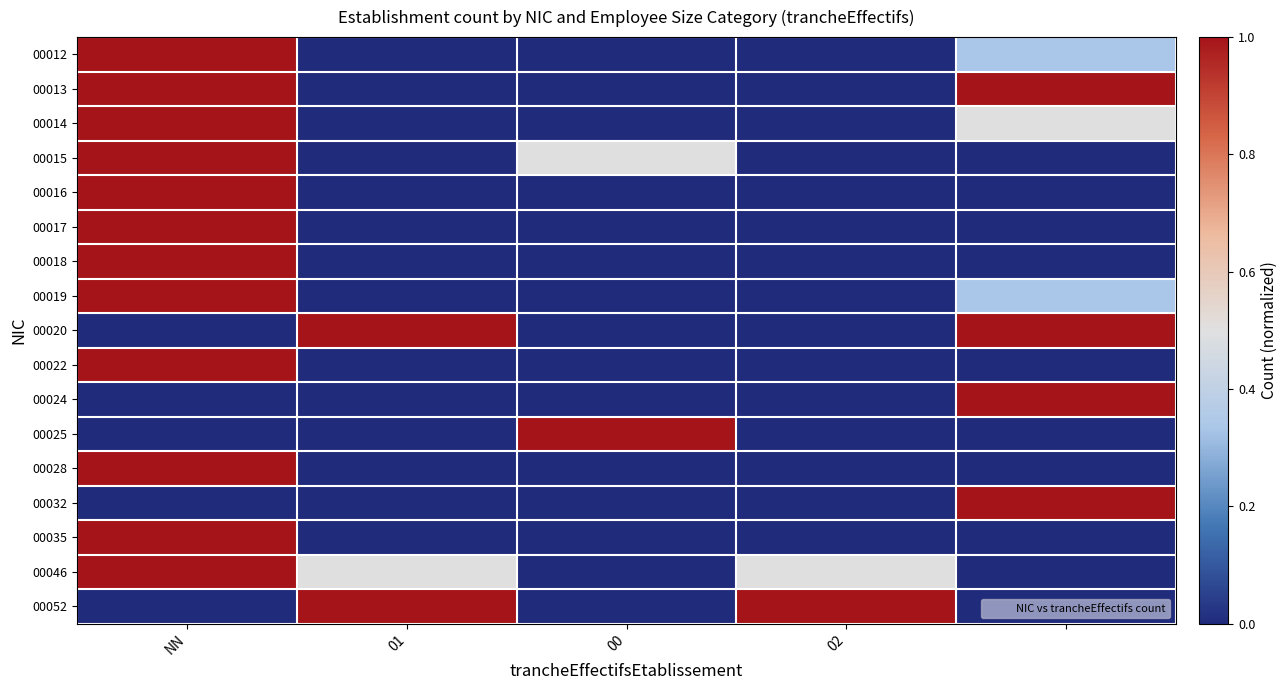

Reading left to right, what are all the values shown in this chart?

00012: 1.0	0.0	0.0	0.0	0.3
00013: 1.0	0.0	0.0	0.0	1.0
00014: 1.0	0.0	0.0	0.0	0.5
00015: 1.0	0.0	0.5	0.0	0.0
00016: 1.0	0.0	0.0	0.0	0.0
00017: 1.0	0.0	0.0	0.0	0.0
00018: 1.0	0.0	0.0	0.0	0.0
00019: 1.0	0.0	0.0	0.0	0.3
00020: 0.0	1.0	0.0	0.0	1.0
00022: 1.0	0.0	0.0	0.0	0.0
00024: 0.0	0.0	0.0	0.0	1.0
00025: 0.0	0.0	1.0	0.0	0.0
00028: 1.0	0.0	0.0	0.0	0.0
00032: 0.0	0.0	0.0	0.0	1.0
00035: 1.0	0.0	0.0	0.0	0.0
00046: 1.0	0.5	0.0	0.5	0.0
00052: 0.0	1.0	0.0	1.0	0.0